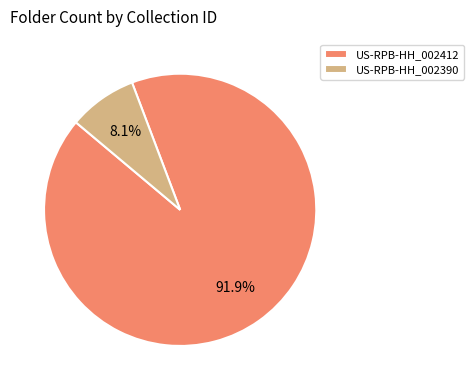

How many slices are in this pie chart?

2